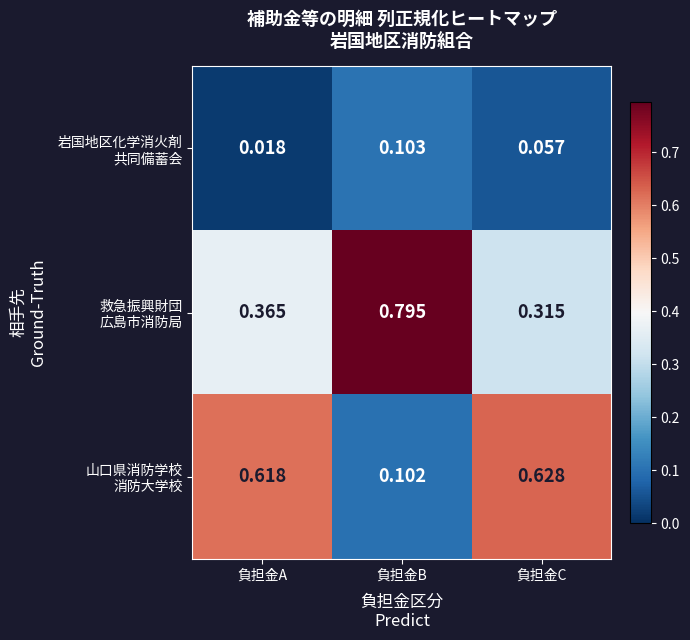

Which category has the lowest value across all series?

負担金A